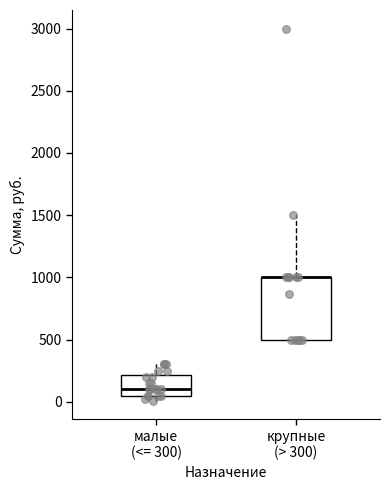

Where is the upper edge of the box for крупные (> 300) on the y-axis? The values are not printed on the chart, so give them approximately, as read against the axis.

1000